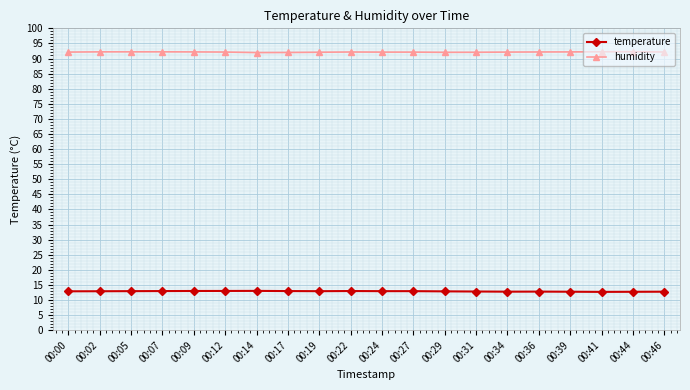

The temperature series shows 21.6 at 00:44. True or false?

False